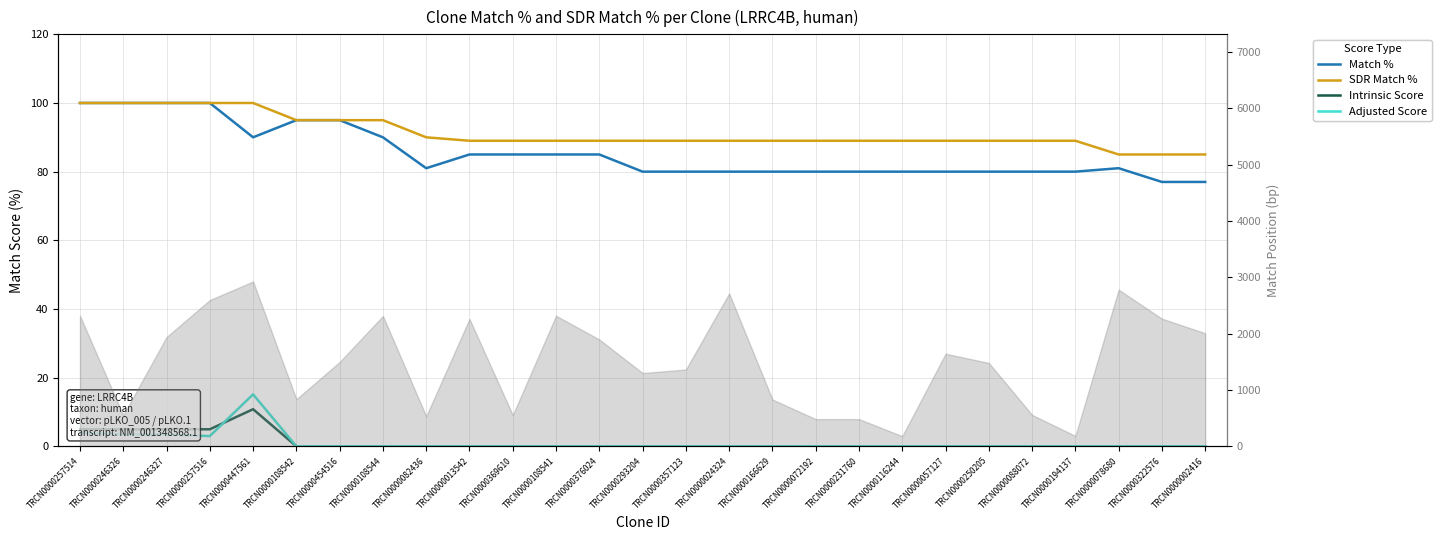

True or false: Adjusted Score and Match % cross at least once.

False